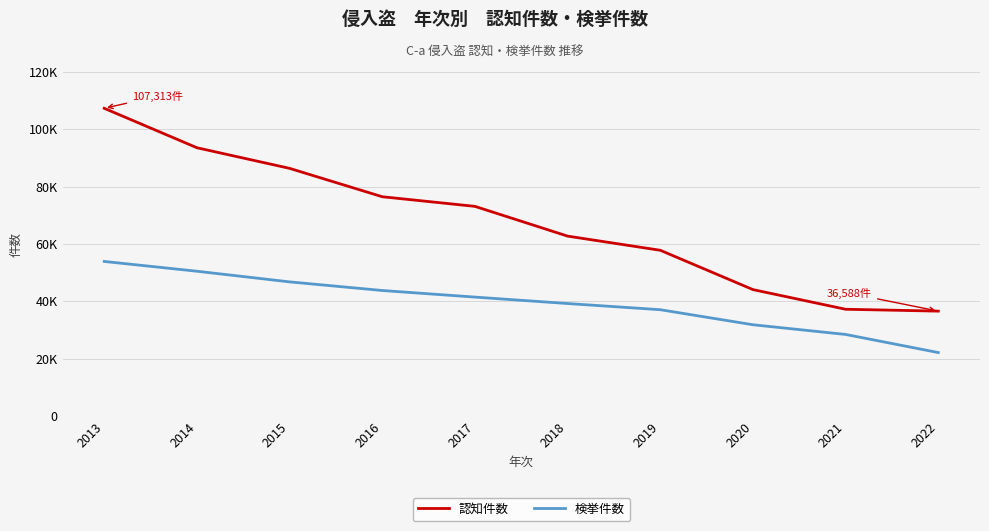

At how many categories does at least one series exceed 31241?

10